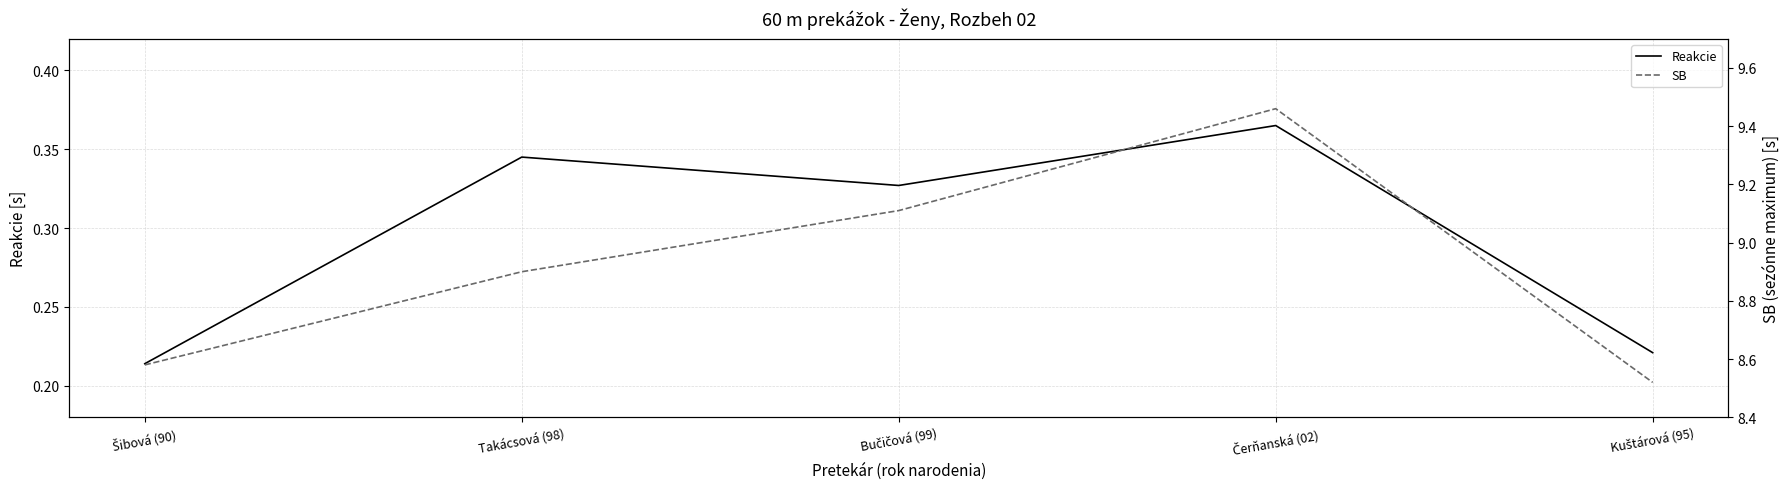

Which has a higher value, Čerňanská (02) or Šibová (90)?

Čerňanská (02)